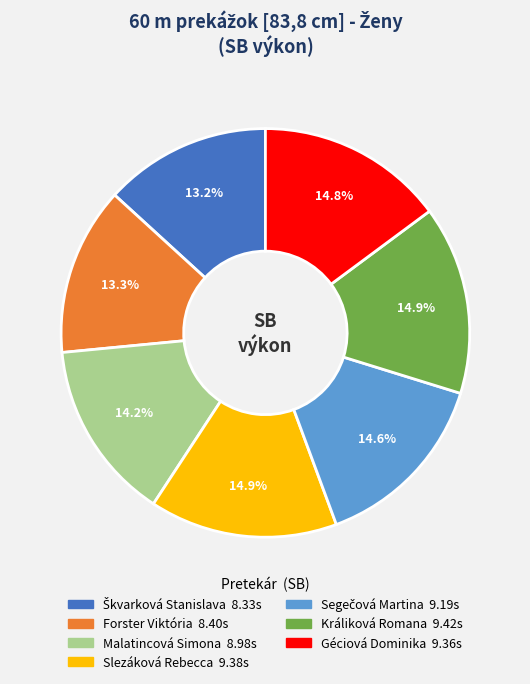

What is the ratio of the value at Králiková Romana to the value at Forster Viktória?

1.1